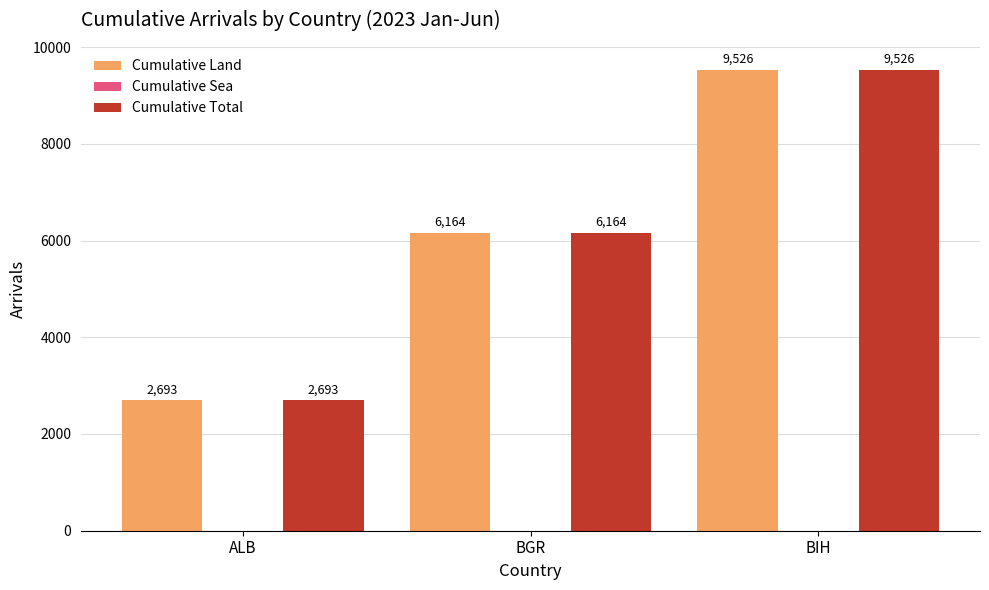

What is the lowest value of the Cumulative Total series?

2693